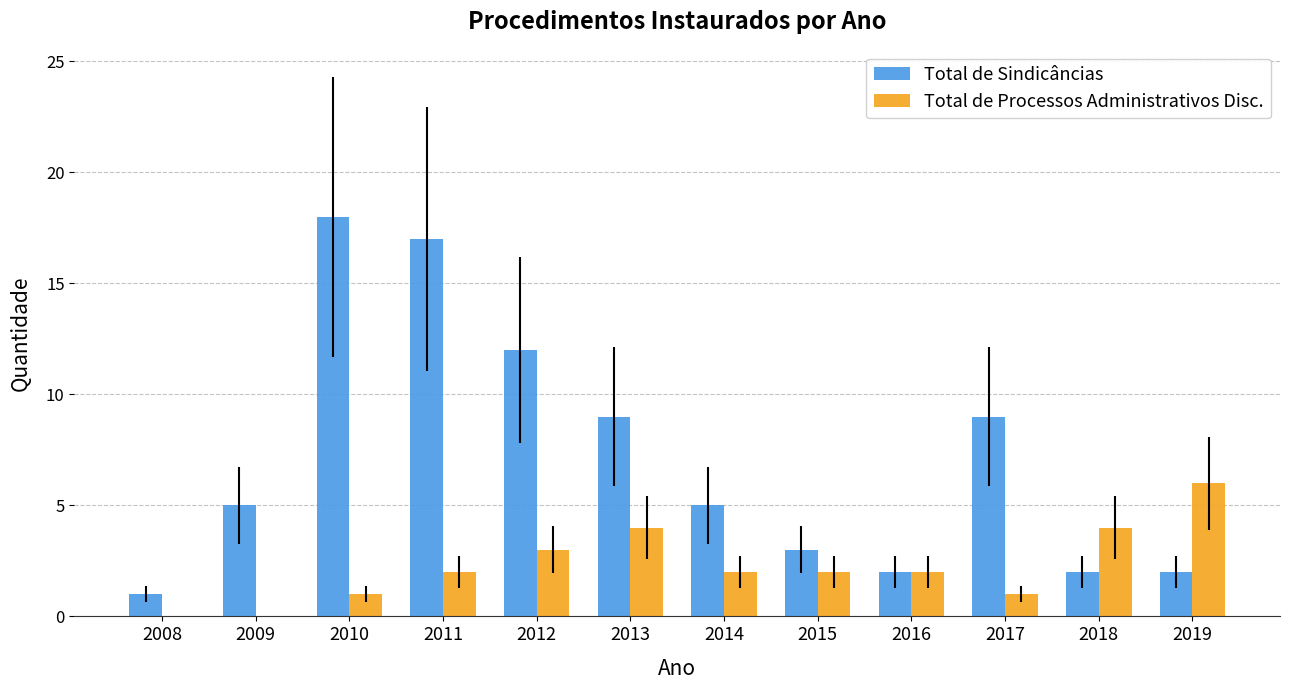

At which label does Total de Sindicâncias reach its peak?

2010